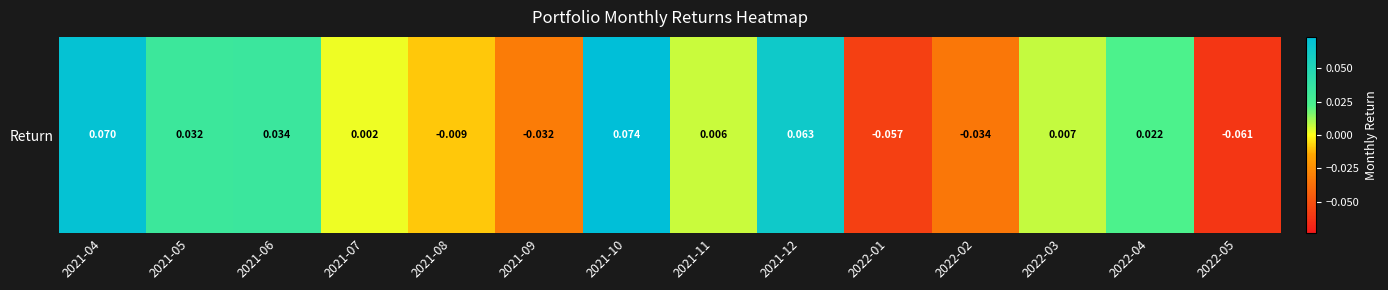

How many categories are shown in the chart?

14